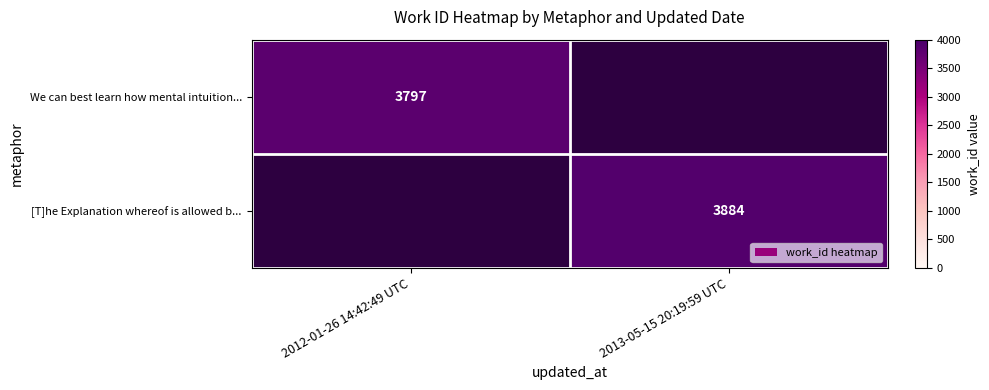

Is it true that [T]he Explanation whereof is allowed b... equals 3884 at 2013-05-15 20:19:59 UTC?

True